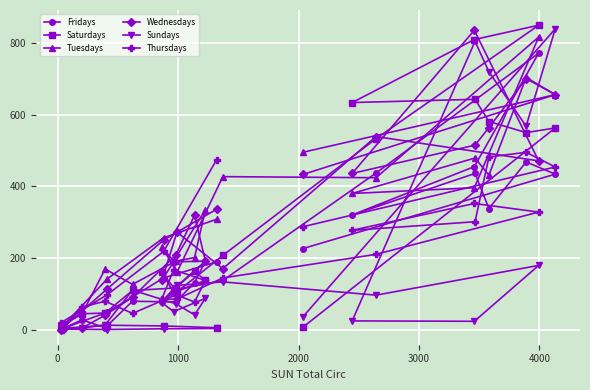

How many values in the Saturdays series exceed 137?

11